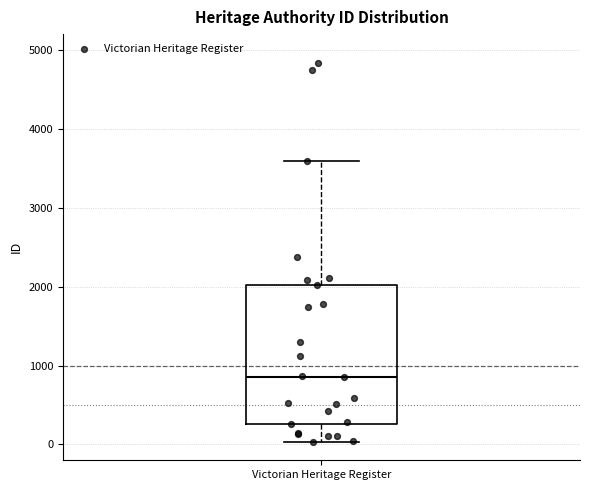

Where does the lower whisker of the box for Victorian Heritage Register end on the y-axis? The values are not printed on the chart, so give them approximately, as read against the axis.

0